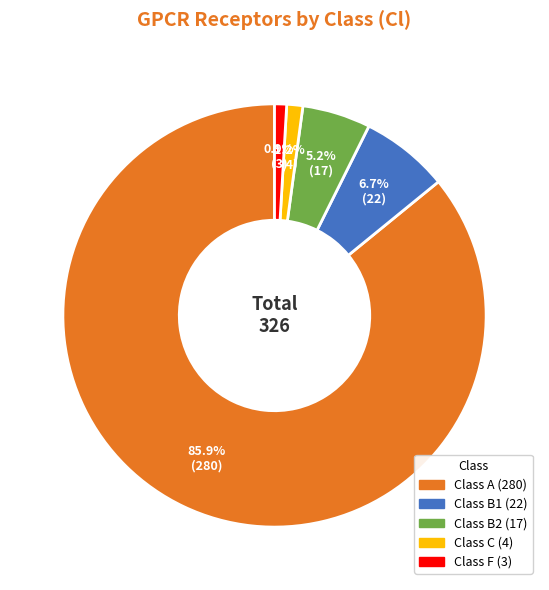

To the nearest percent, what is the average slice percentage?

20%